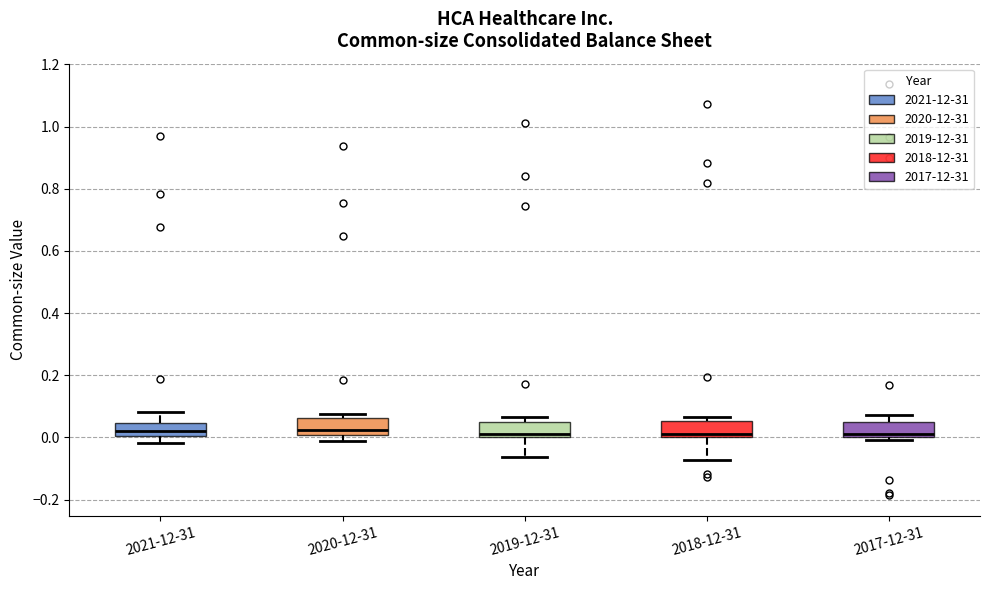

Reading left to right, read every box against the y-axis: the position of its median line, the range the box covers, and the ends of its whiskers. The values are not printed on the chart, so give them approximately, as read against the axis.

2021-12-31: median 0.02, box 0.00 to 0.04, whiskers -0.02 to 0.08
2020-12-31: median 0.02, box 0.00 to 0.06, whiskers -0.02 to 0.08
2019-12-31: median 0.02, box 0.00 to 0.04, whiskers -0.06 to 0.06
2018-12-31: median 0.02, box 0.00 to 0.06, whiskers -0.08 to 0.06 (just above the box's upper edge)
2017-12-31: median 0.02, box 0.00 to 0.04, whiskers 0.00 (just below the box's lower edge) to 0.08